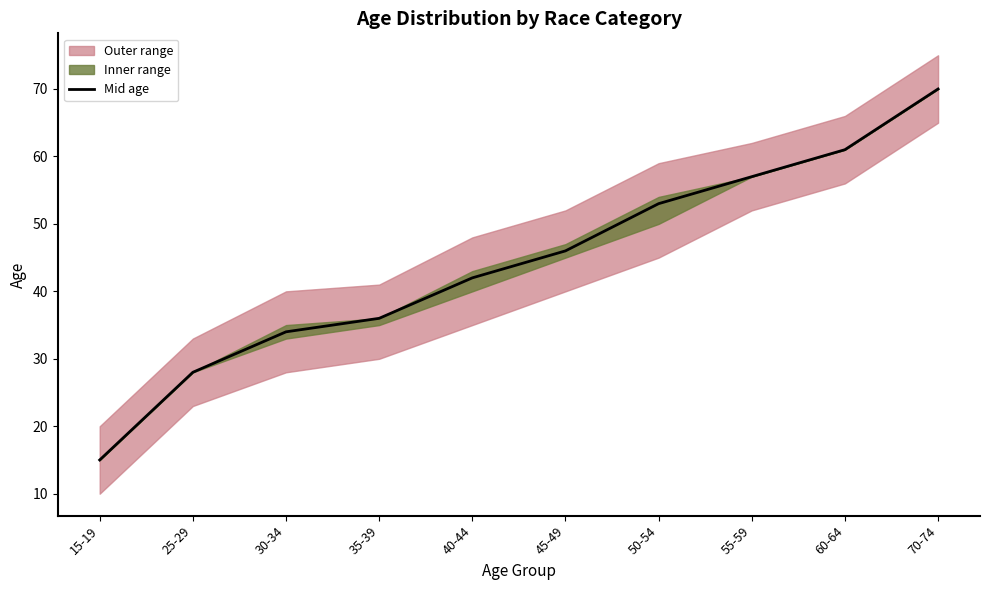

The chart shows a value of 61 at 45-49. True or false?

False